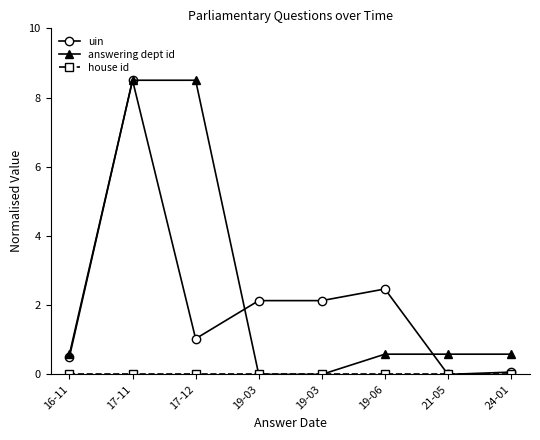

Does the chart have visible grid lines?

No